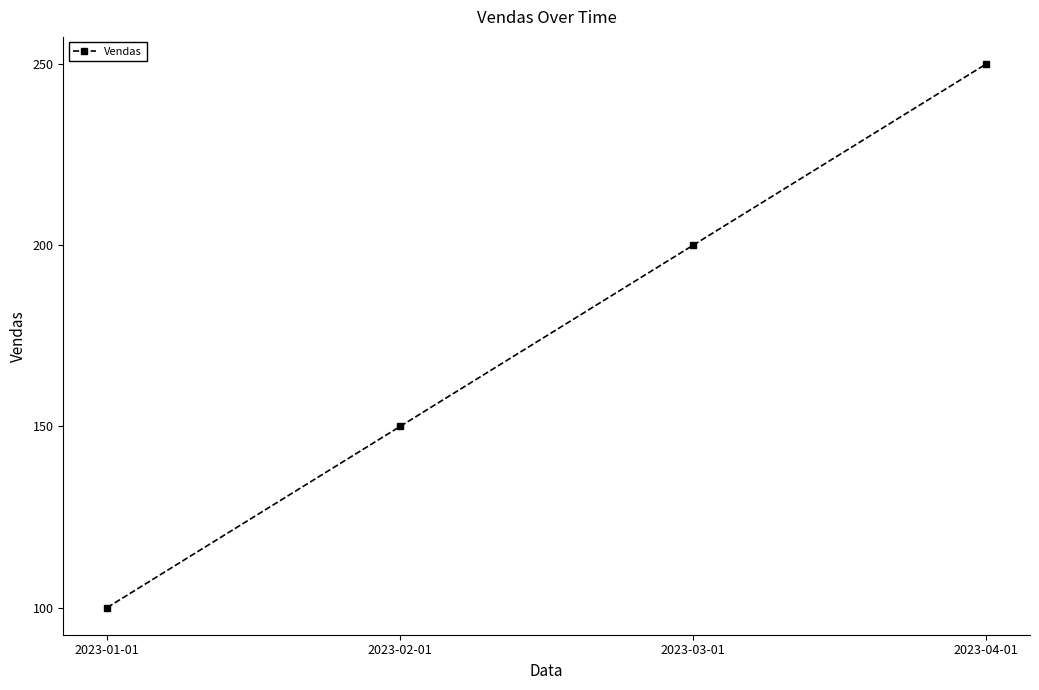

How many data points are less than 200?

2